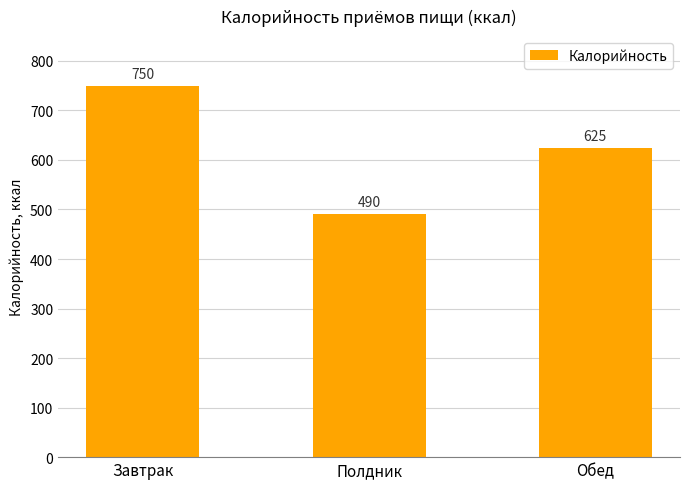

List the labels in order of value, smallest first.

Полдник, Обед, Завтрак